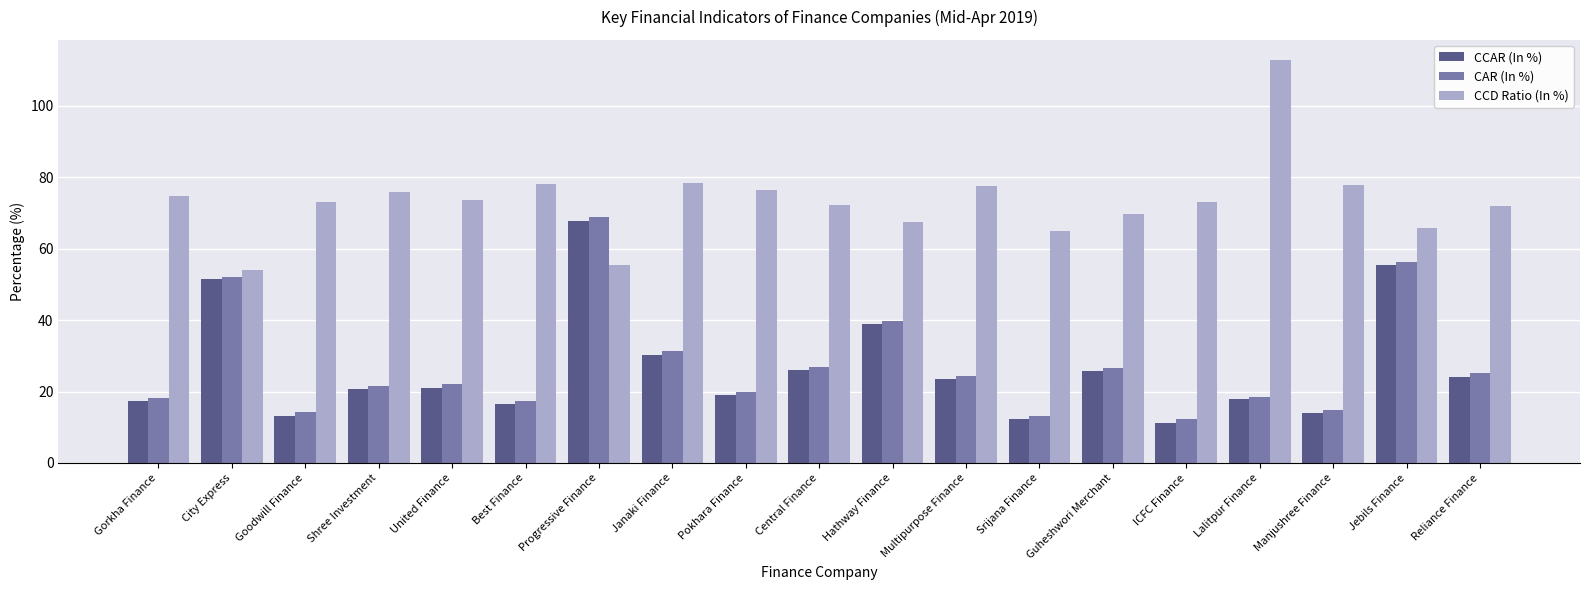

Count the number of categories in the chart.

19